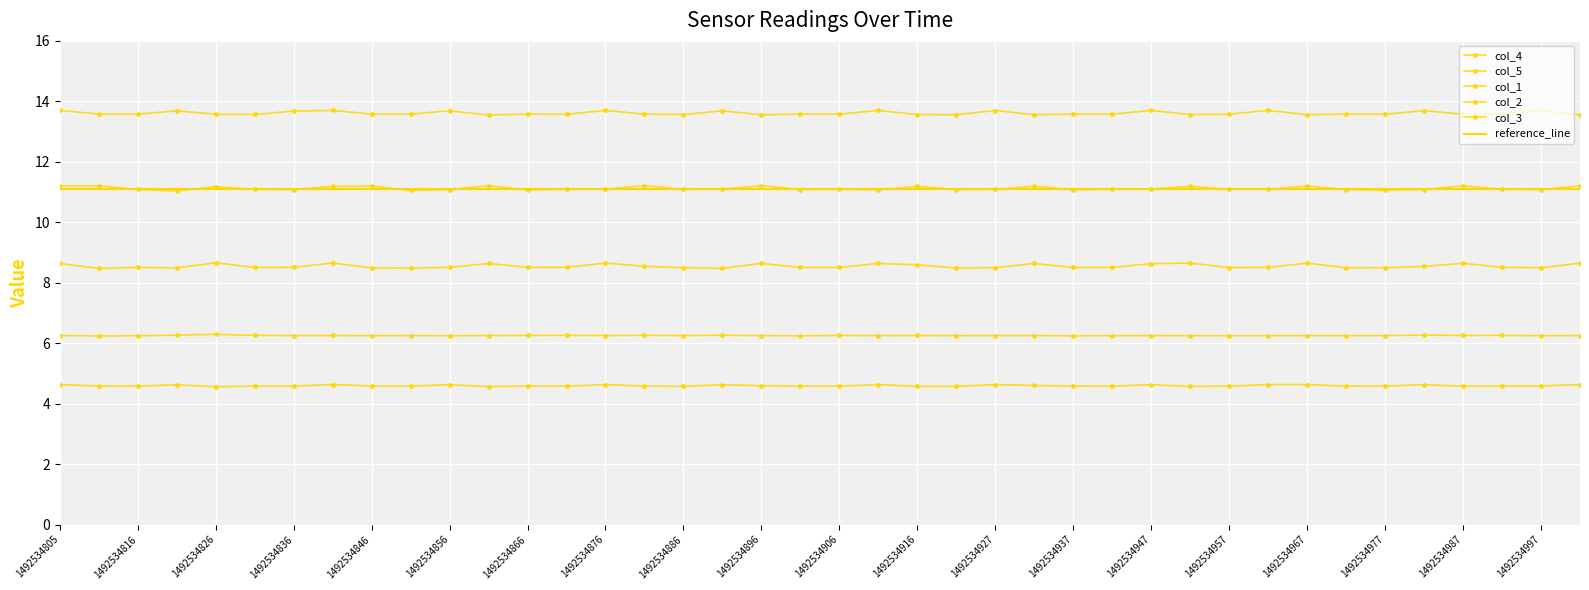

Is the value of col_4 at 1492534876 greater than the value of col_5 at 38?

No